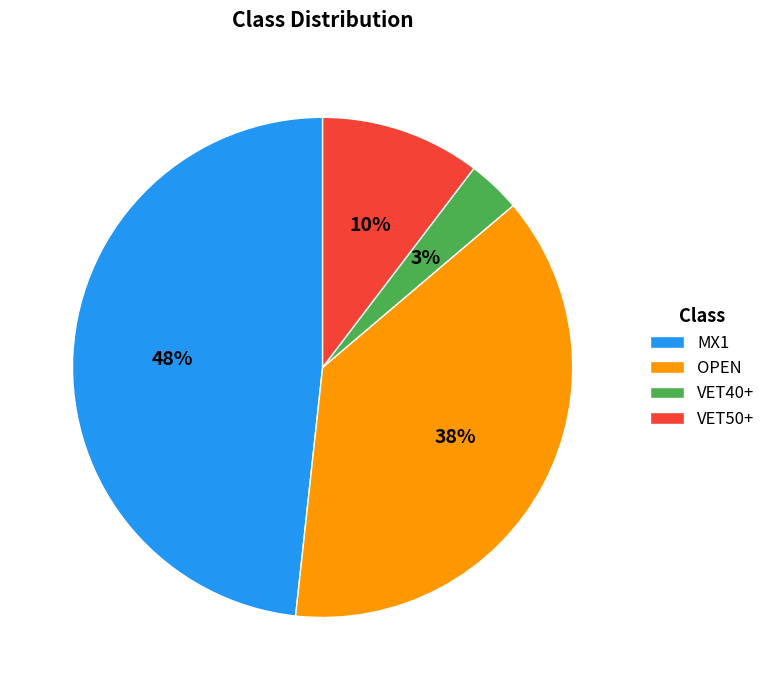

What percentage is the OPEN slice, to the nearest percent?

38%